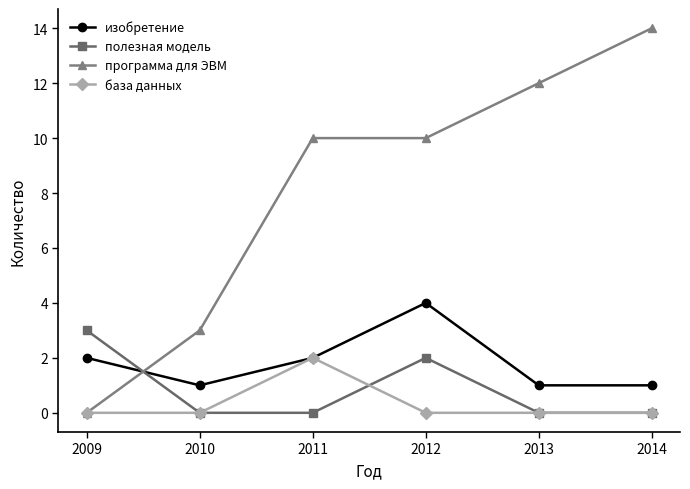

Reading right to left, what are all the values shown in this chart?

изобретение: 1	1	4	2	1	2
полезная модель: 0	0	2	0	0	3
программа для ЭВМ: 14	12	10	10	3	0
база данных: 0	0	0	2	0	0